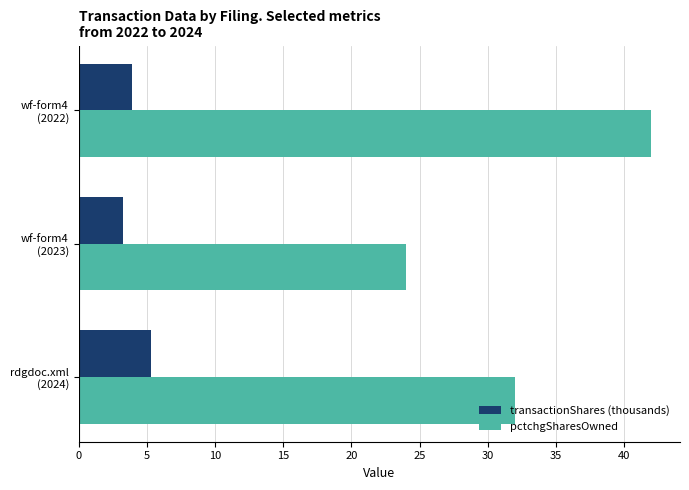

Which series has the largest total across all categories?

pctchgSharesOwned